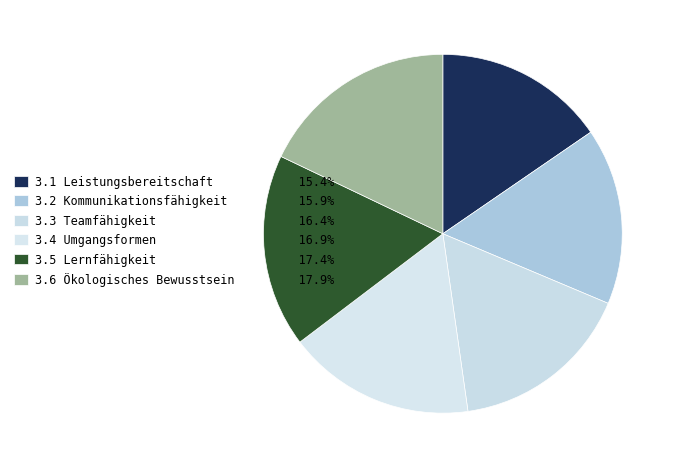

Approximately how many times larger is the value at 3.1 Leistungsbereitschaft compared to 3.2 Kommunikationsfähigkeit?

1.0